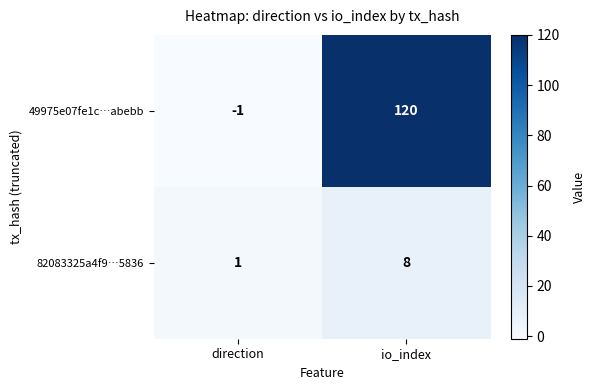

What is the sum of the 49975e07fe1c…abebb values at io_index and direction?

119